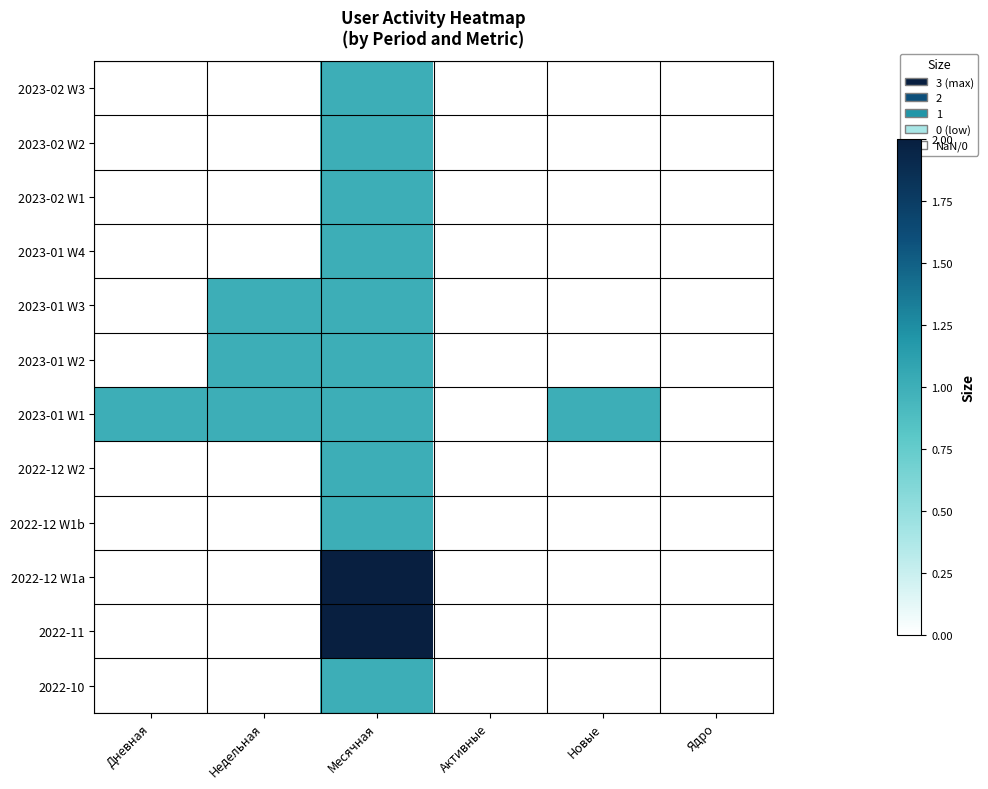

Between Активные and Новые, which is larger?

Активные